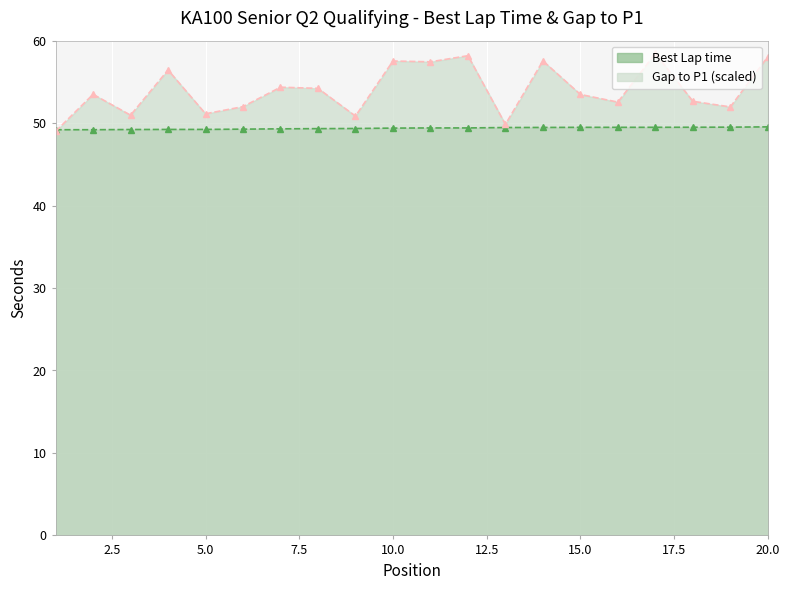

What is the average value of the Gap to P1 series?

54.0